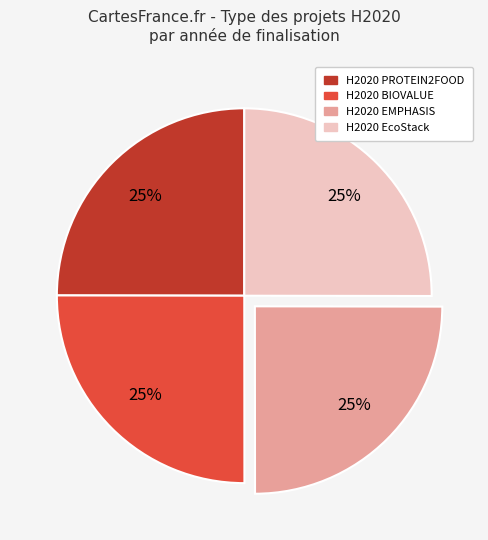

How many segments does this pie chart have?

4